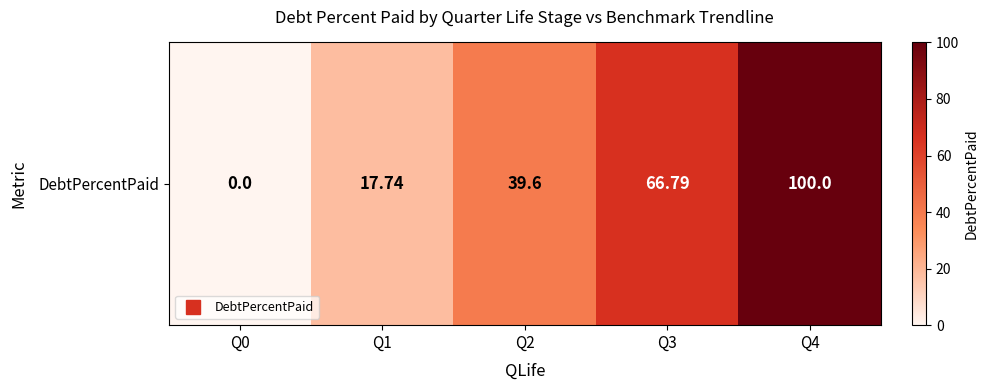

What is the sum of the values at Q3 and Q4?

166.8